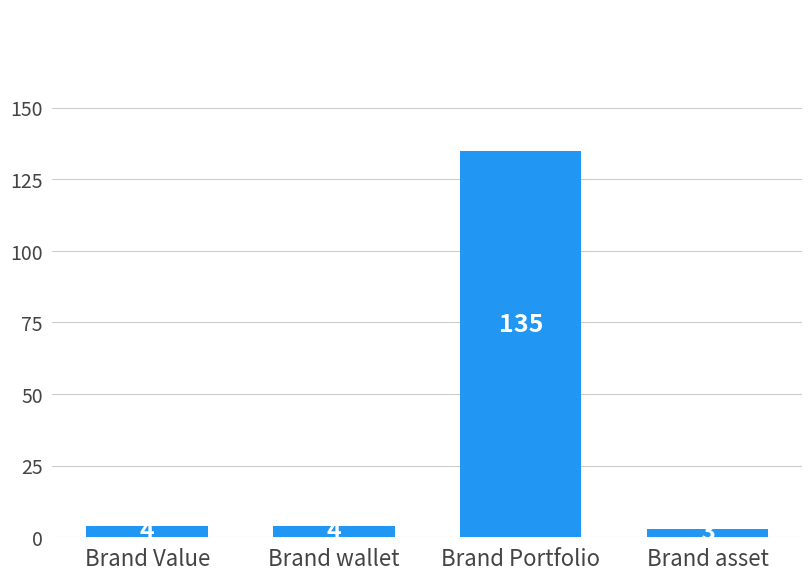

What is the difference between the maximum and second lowest values?

131